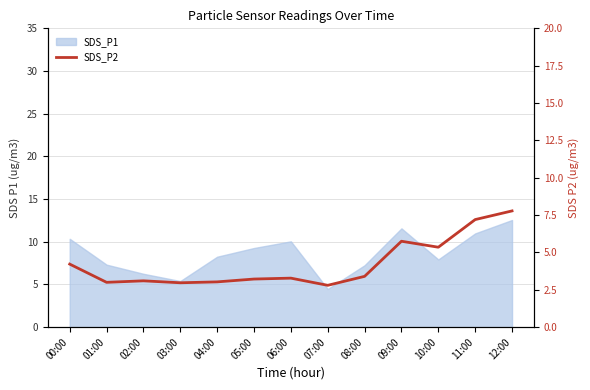

What is the label of the 8th point from the left?

07:00